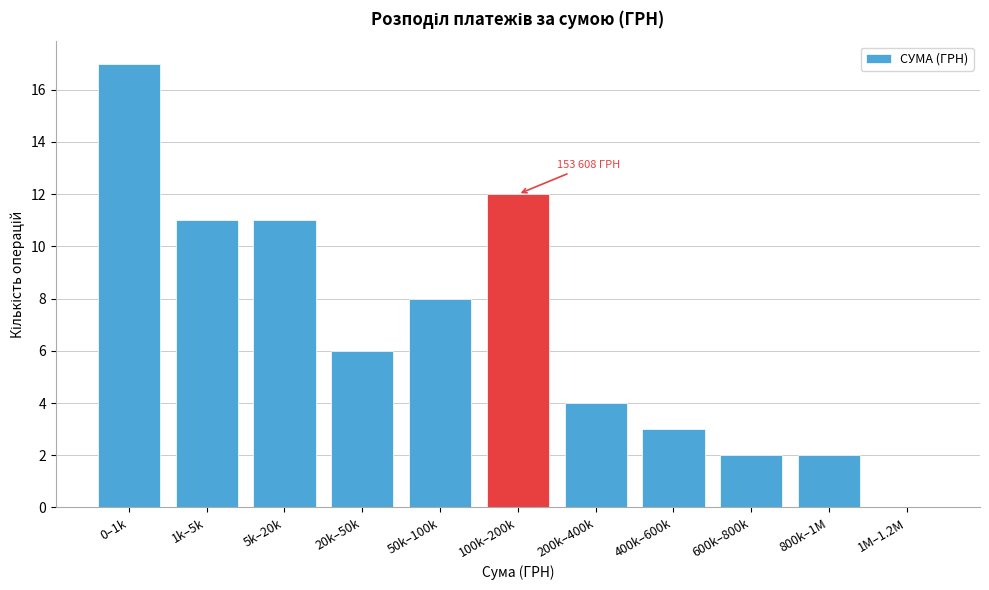

Reading left to right, what are all the values shown in this chart?

0–1k=17	1k–5k=11	5k–20k=11	20k–50k=6	50k–100k=8	100k–200k=12	200k–400k=4	400k–600k=3	600k–800k=2	800k–1M=2	1M–1.2M=0